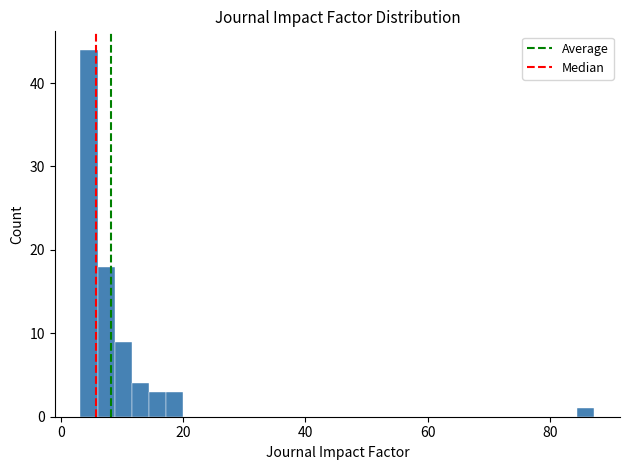

Around what value on the x-axis is the tallest bar? Give the approximate position of its centre, as read against the axis.

4